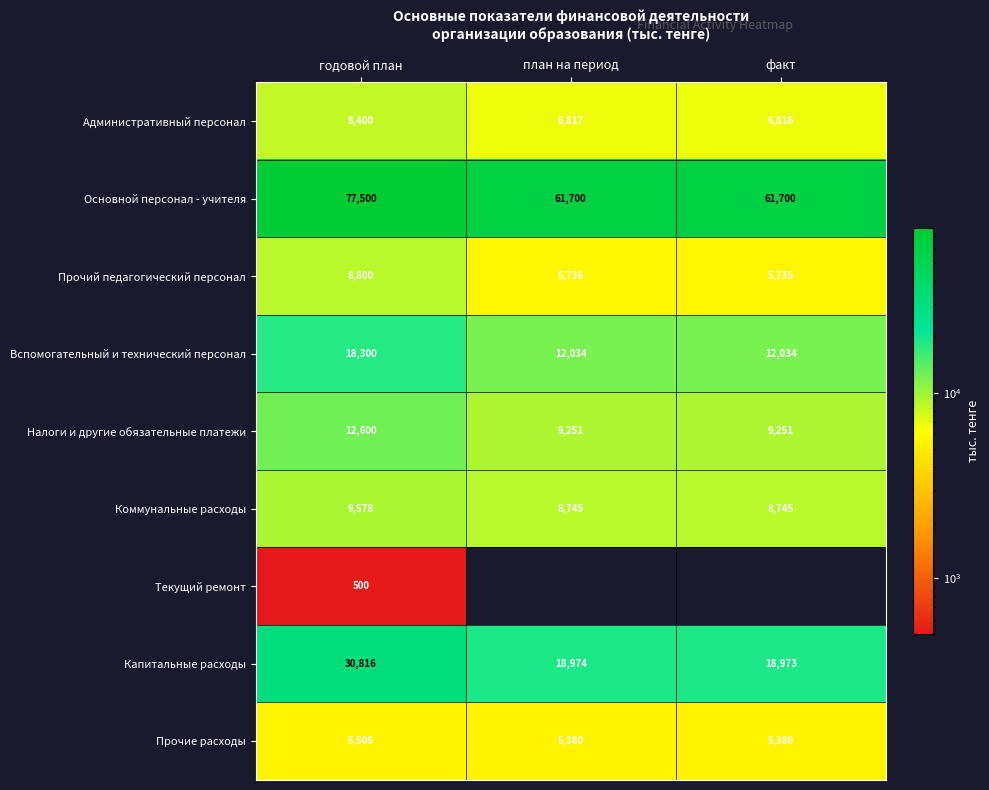

At which label does Административный персонал first exceed 6817?

годовой план